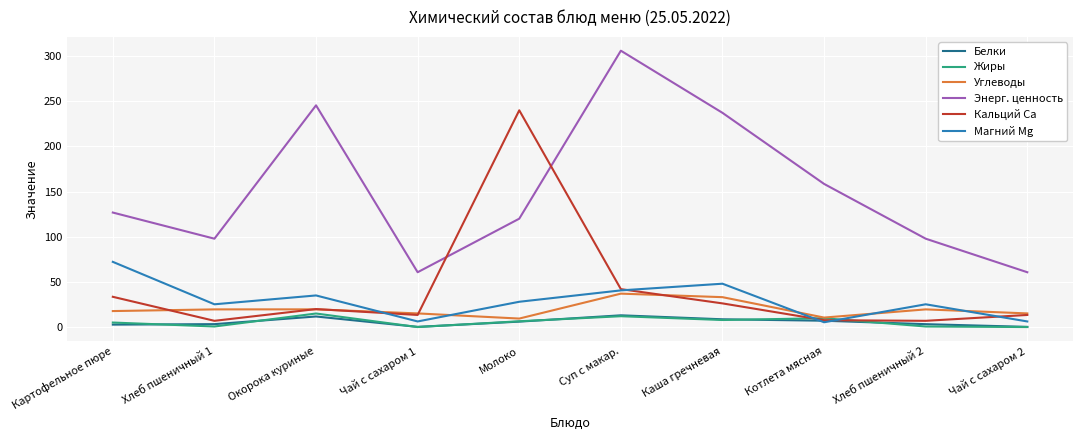

Count the number of data series in this chart.

6